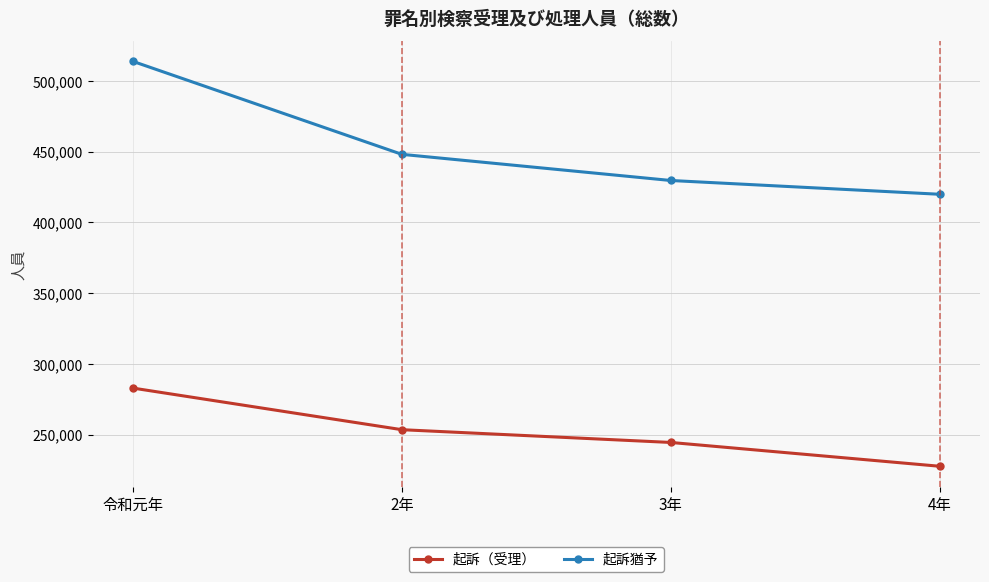

What is the greatest value displayed?

513757